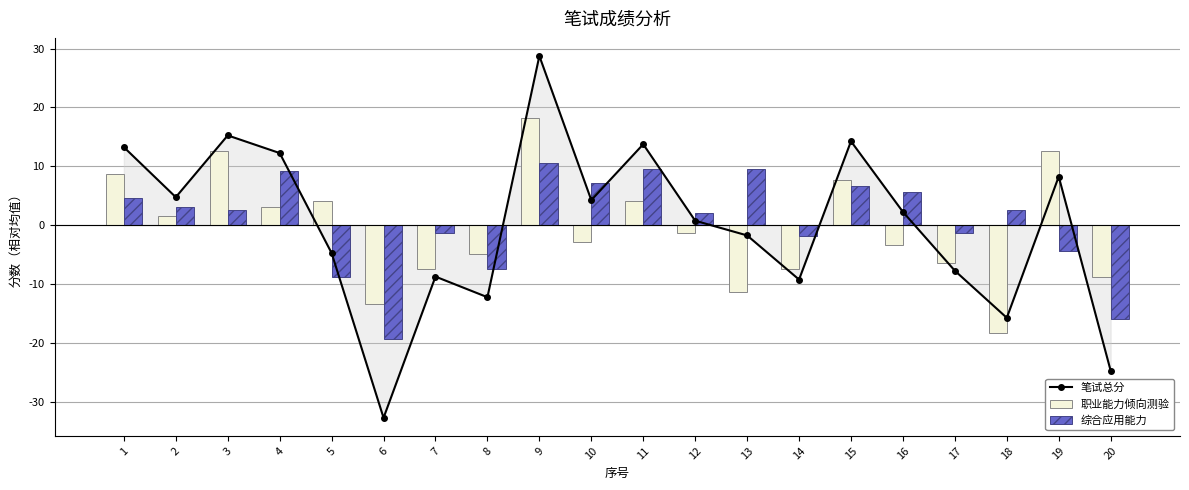

Reading left to right, extract all data points from this chart.

笔试总分: 1=13.2	2=4.8	3=15.2	4=12.2	5=-4.8	6=-32.8	7=-8.8	8=-12.2	9=28.8	10=4.2	11=13.8	12=0.8	13=-1.8	14=-9.2	15=14.2	16=2.2	17=-7.8	18=-15.8	19=8.2	20=-24.8
职业能力倾向测验: 1=8.6	2=1.6	3=12.6	4=3.1	5=4.1	6=-13.4	7=-7.4	8=-4.9	9=18.1	10=-2.9	11=4.1	12=-1.4	13=-11.4	14=-7.4	15=7.6	16=-3.4	17=-6.4	18=-18.4	19=12.6	20=-8.9
综合应用能力: 1=4.6	2=3.1	3=2.6	4=9.1	5=-8.9	6=-19.4	7=-1.4	8=-7.4	9=10.6	10=7.1	11=9.6	12=2.1	13=9.6	14=-1.9	15=6.6	16=5.6	17=-1.4	18=2.6	19=-4.4	20=-15.9